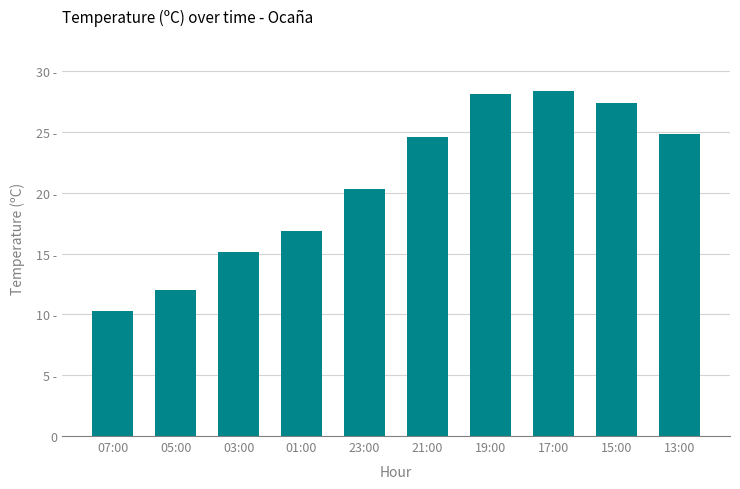

Are the bars horizontal?

No